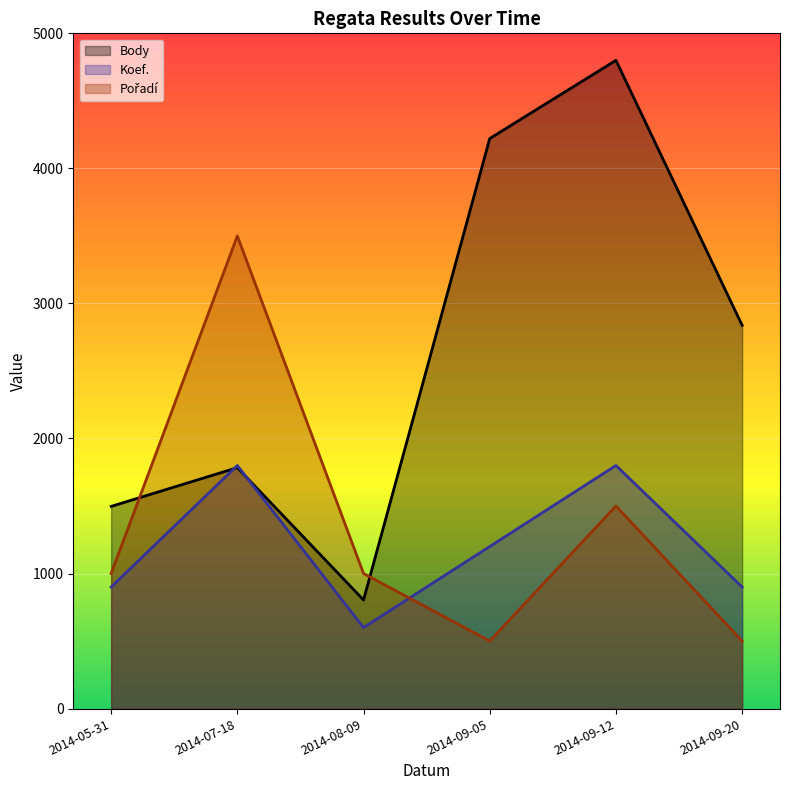

What are all the series names shown in the legend?

Body, Koef., Pořadí